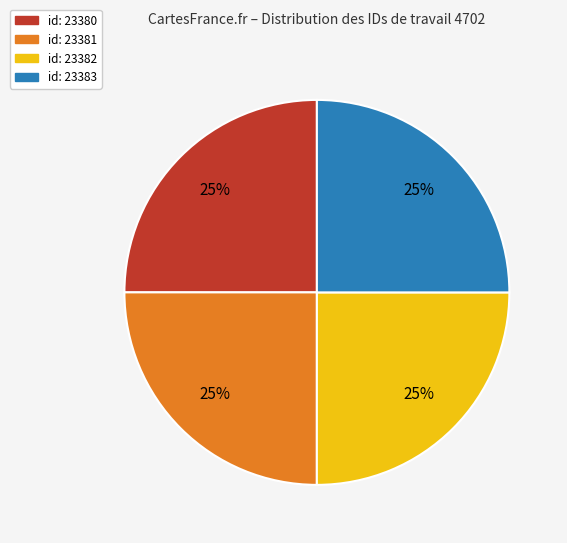

The id: 23381 slice represents 37% of the pie. True or false?

False